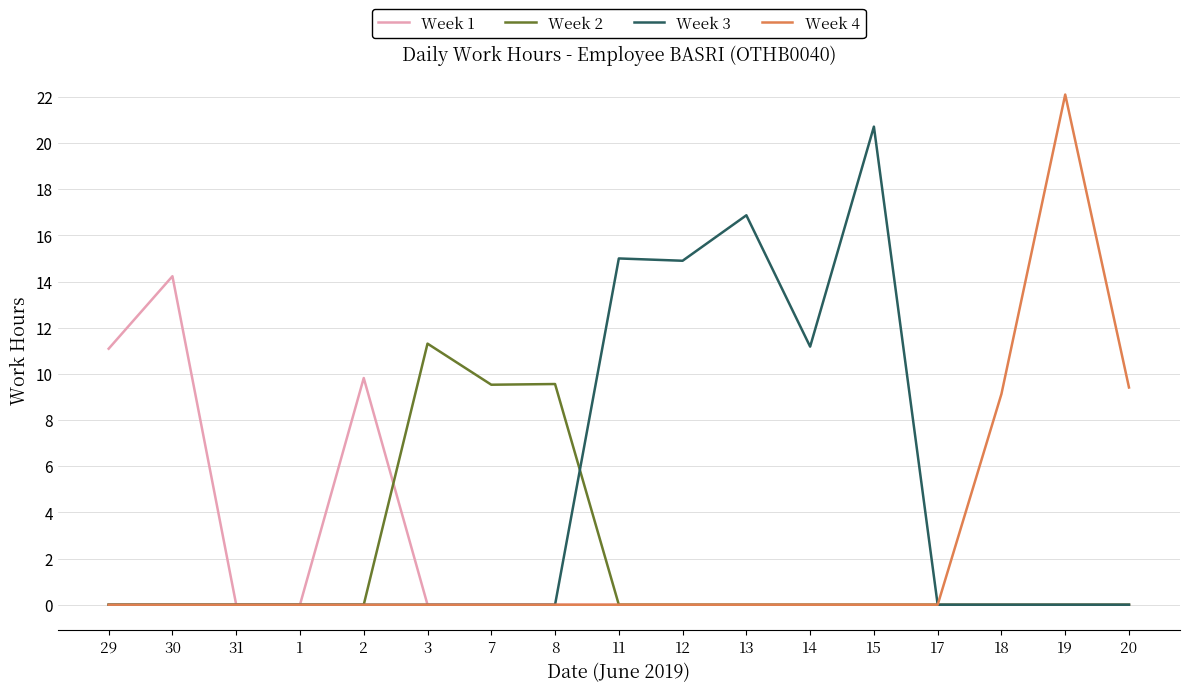

What position from the left is 20?

17